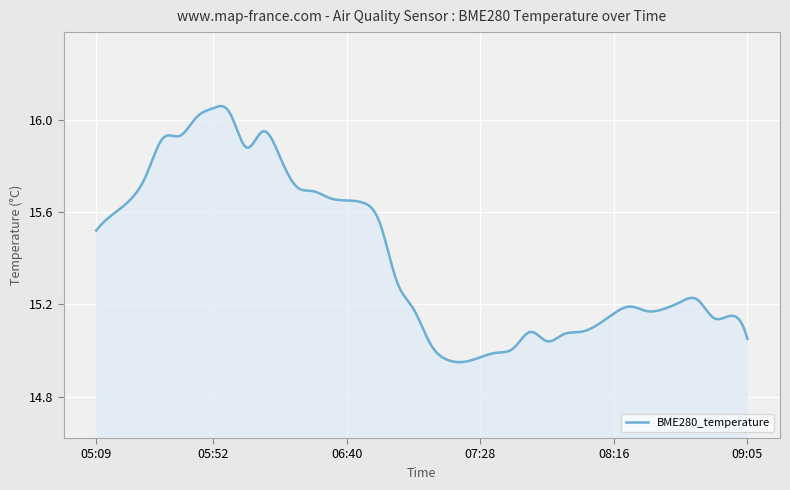

What is the difference between the maximum and minimum values?

1.1